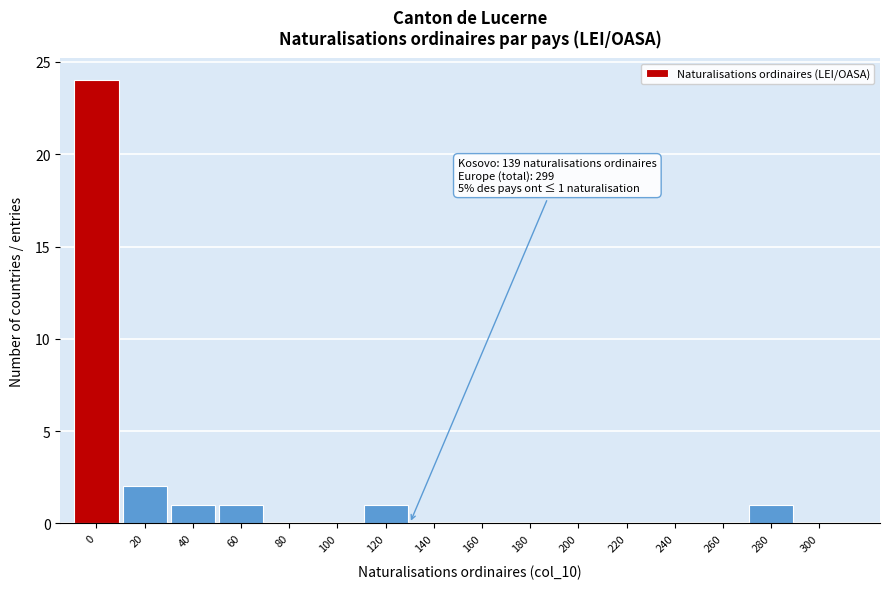

Reading right to left, list all the values displayed in this chart.

300=0	280=1	260=0	240=0	220=0	200=0	180=0	160=0	140=0	120=1	100=0	80=0	60=1	40=1	20=2	0=24